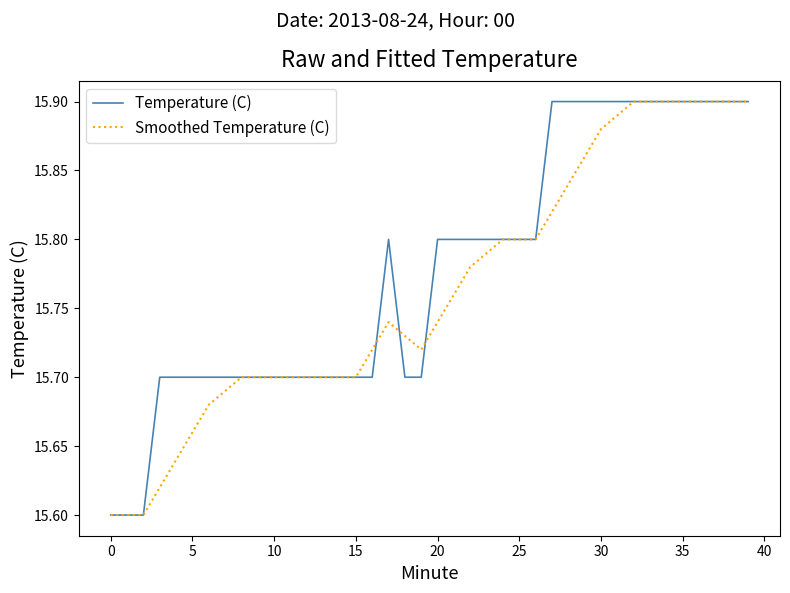

Which series has the largest total across all categories?

Temperature (C)